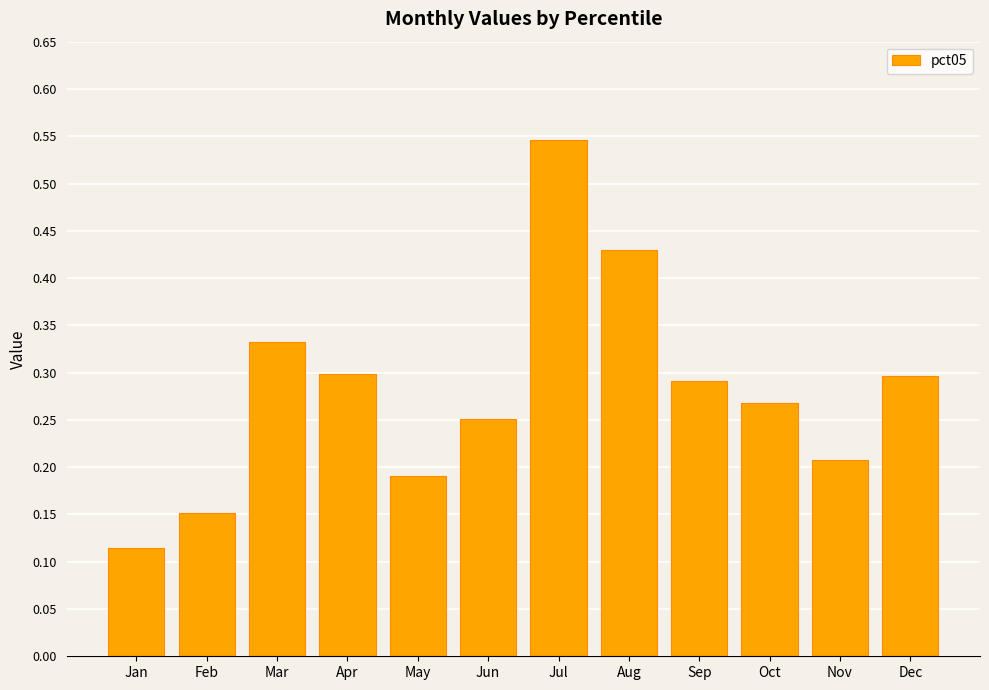

Count the values in the range 0 to 1.

12